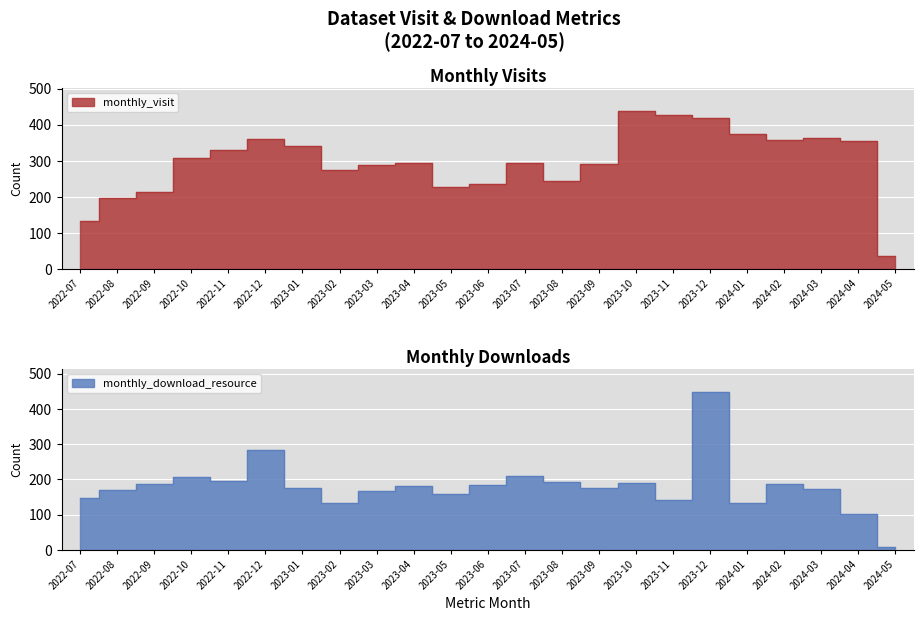

How many data points in monthly_download_resource are above 176?

11